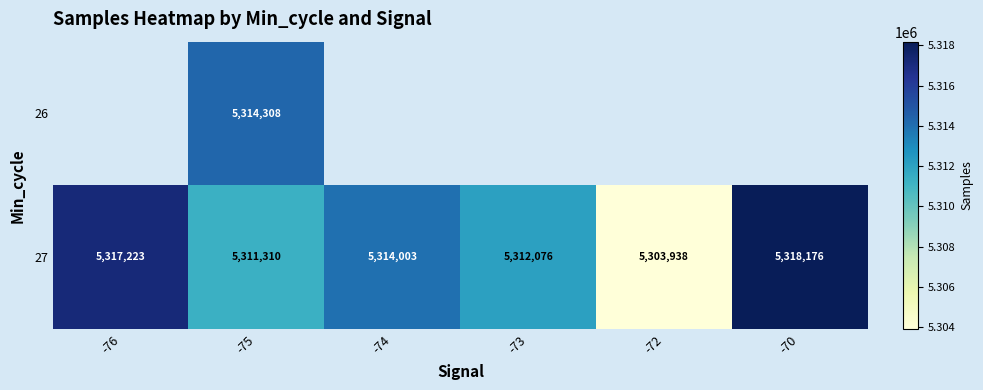

The 27 series shows 8708702.3 at -70. True or false?

False